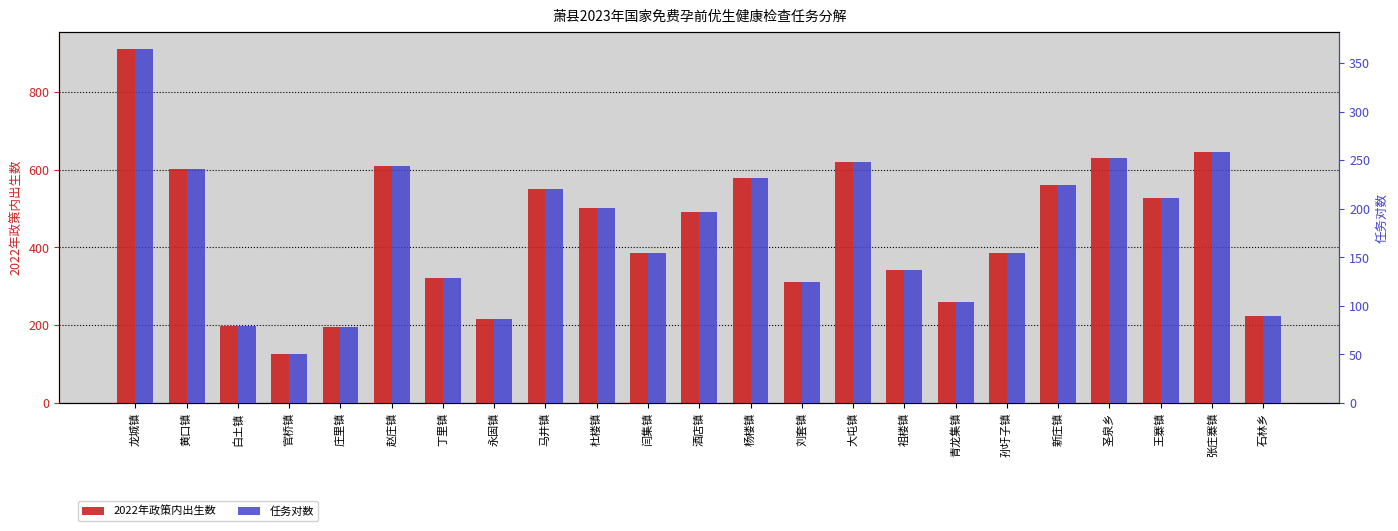

What is the value of the 任务对数 bar at the 19th from the left?

224.0